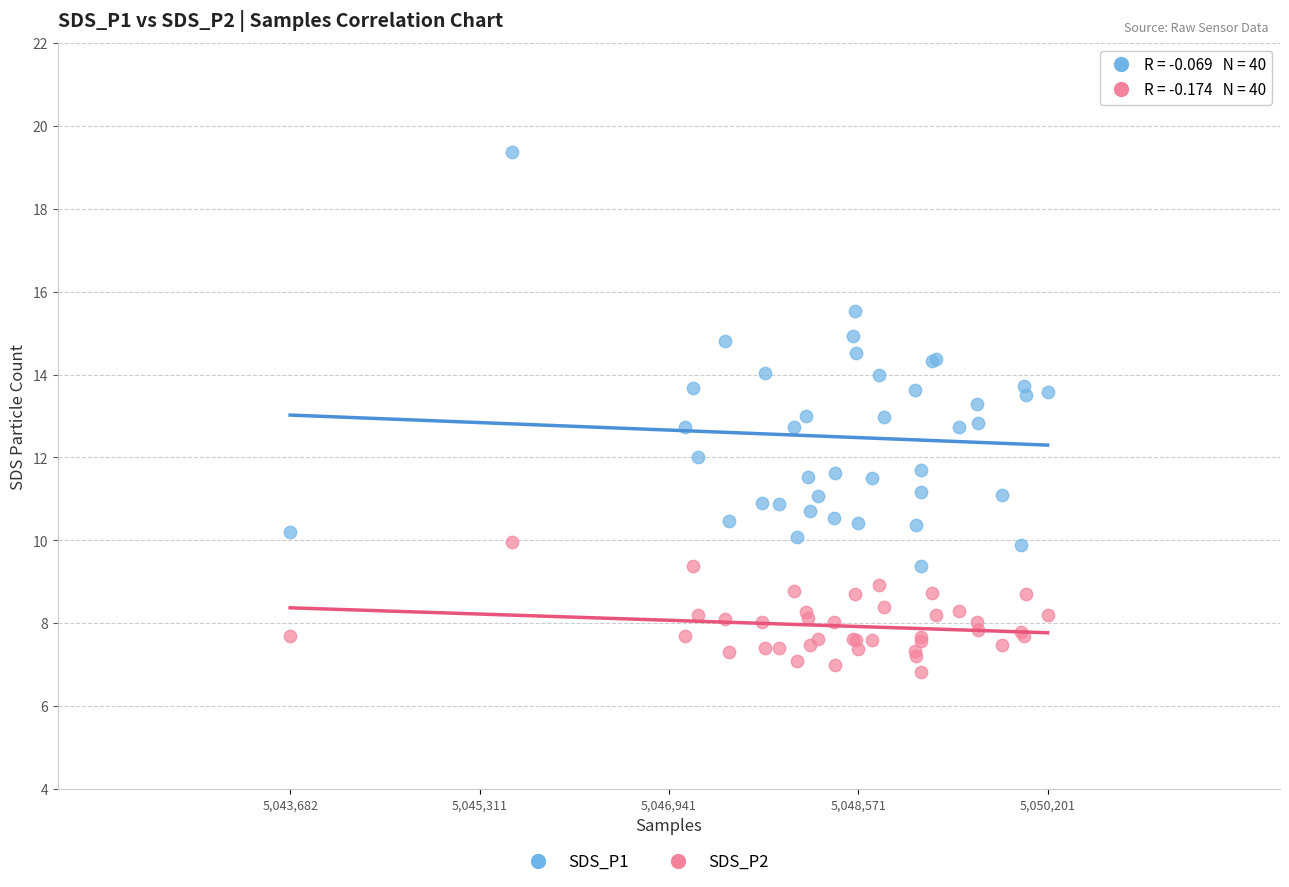

Which series contains the lowest Y value?

SDS_P2